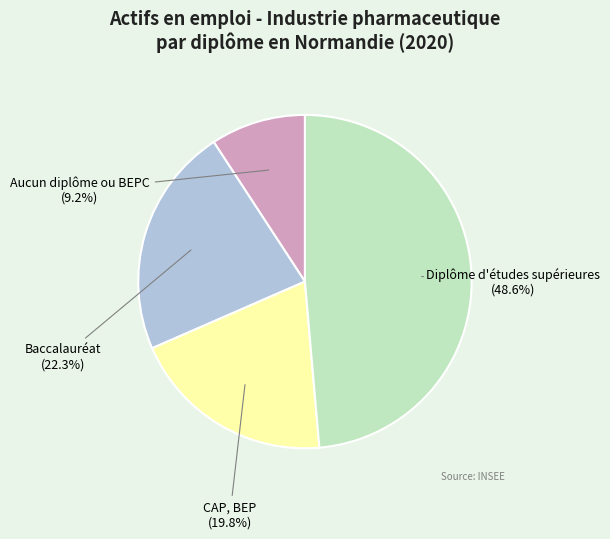

Is Baccalauréat the majority of the pie?

No